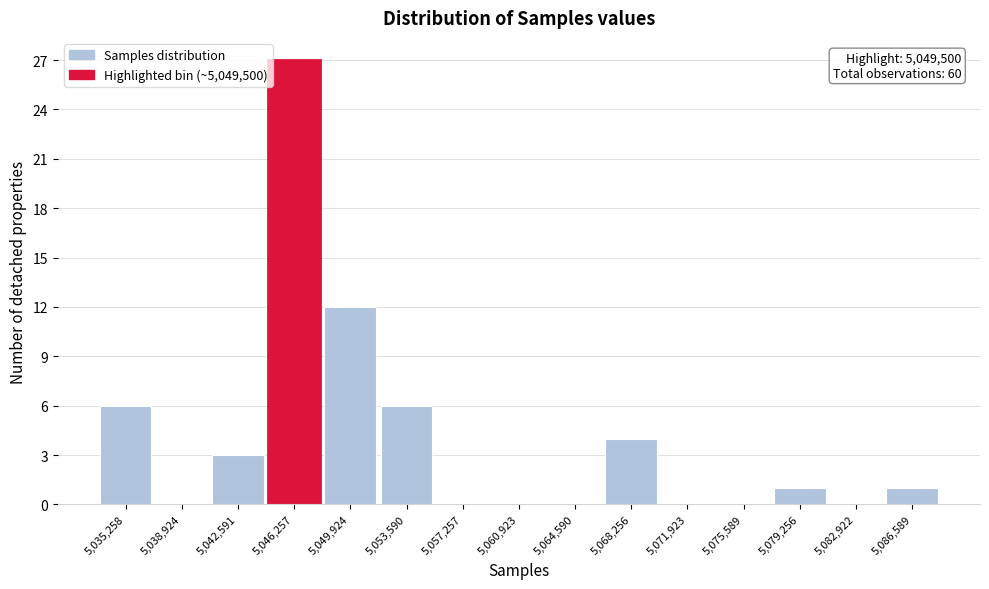

Reading right to left, transcribe all the data shown in this chart.

5,086,589=1	5,082,922=0	5,079,256=1	5,075,589=0	5,071,923=0	5,068,256=4	5,064,590=0	5,060,923=0	5,057,257=0	5,053,590=6	5,049,924=12	5,046,257=27	5,042,591=3	5,038,924=0	5,035,258=6